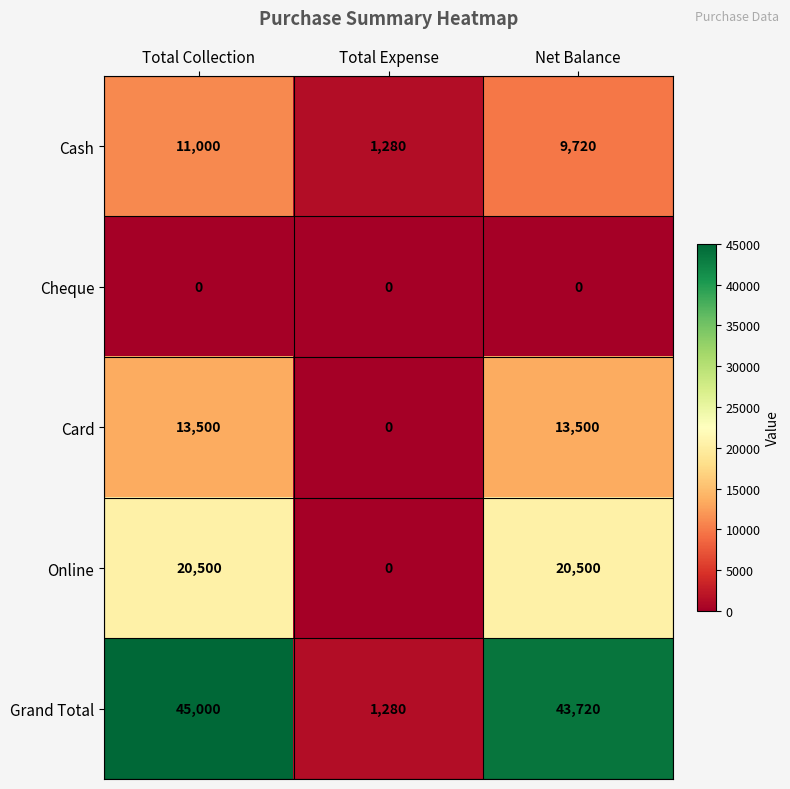

At which label does Grand Total first exceed 43720?

Total Collection